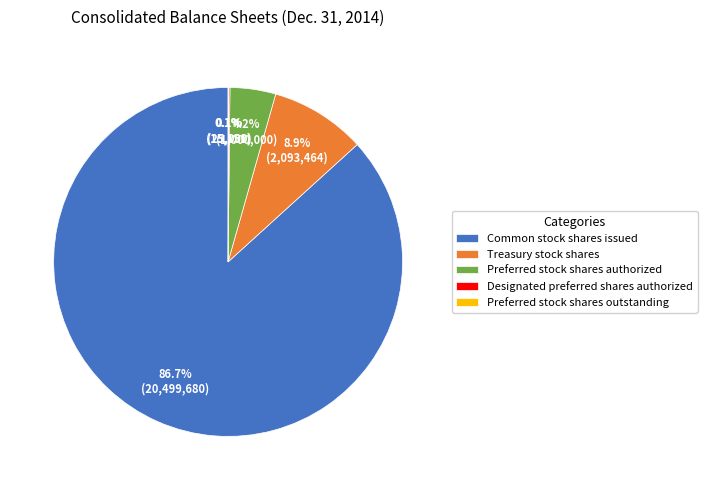

What is the largest slice in the pie chart?

Common stock shares issued